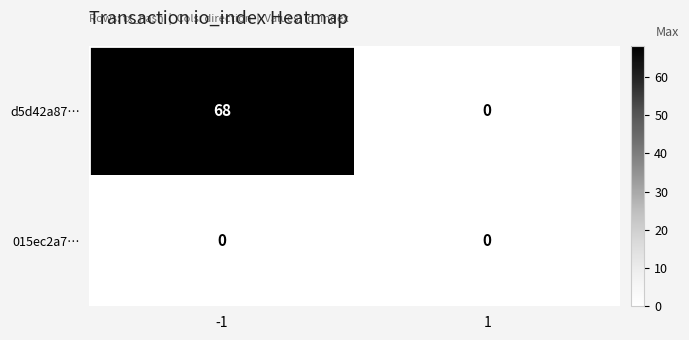

What is the difference between the maximum and minimum values in the d5d42a87… series?

68